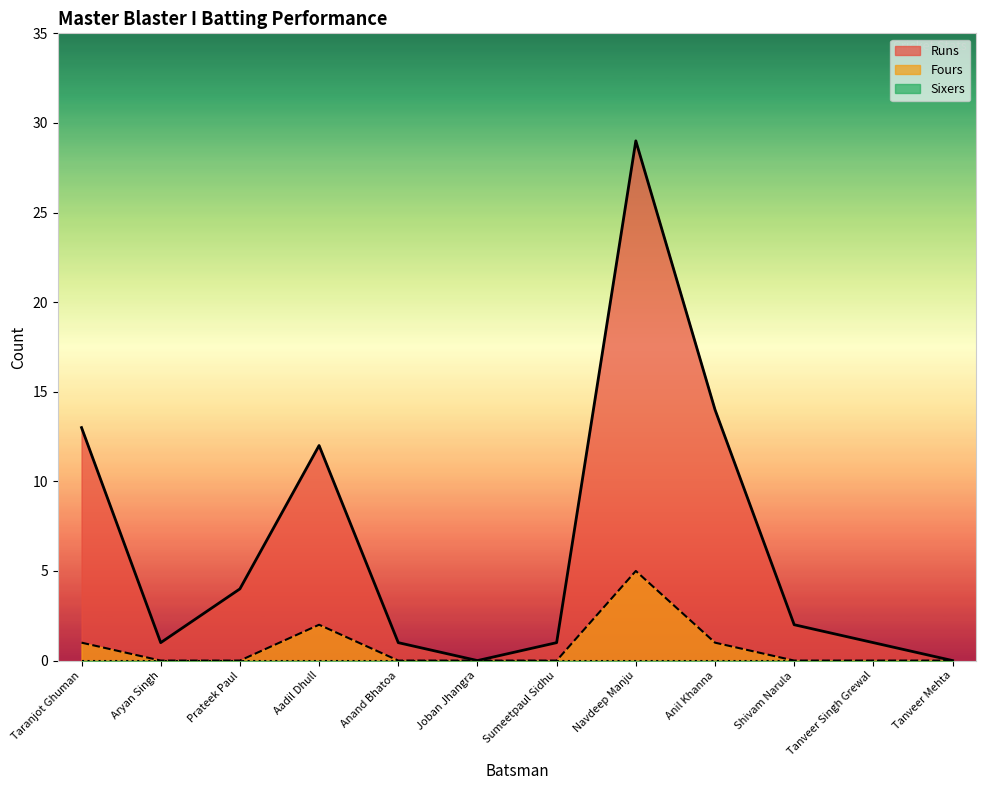

Which category has the highest value in the Runs series?

Navdeep Manju